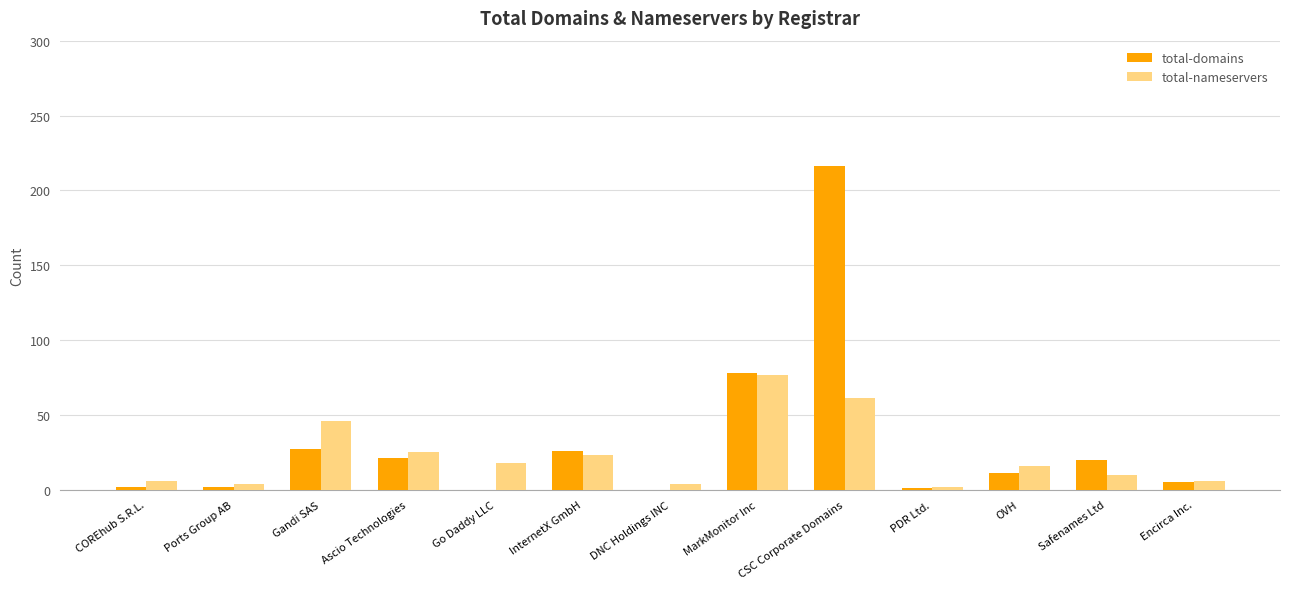

What is the sum of all total-domains values?

409